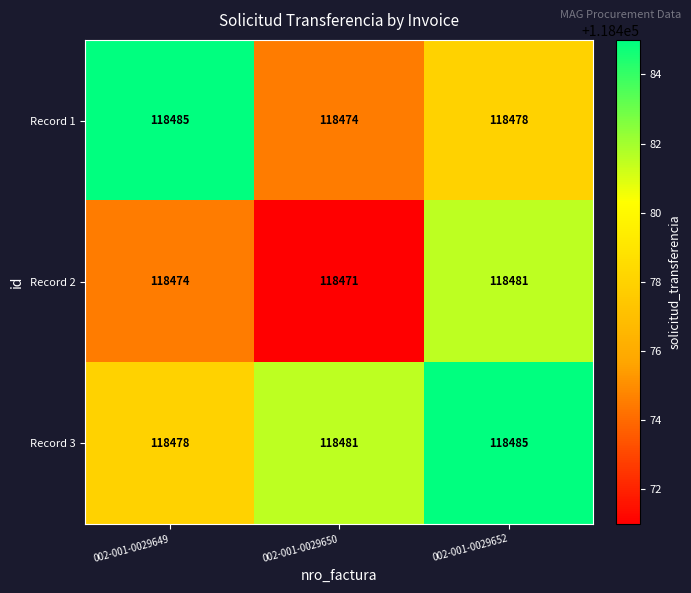

Reading right to left, what are all the values shown in this chart?

Record 1: 118478	118474	118485
Record 2: 118481	118471	118474
Record 3: 118485	118481	118478